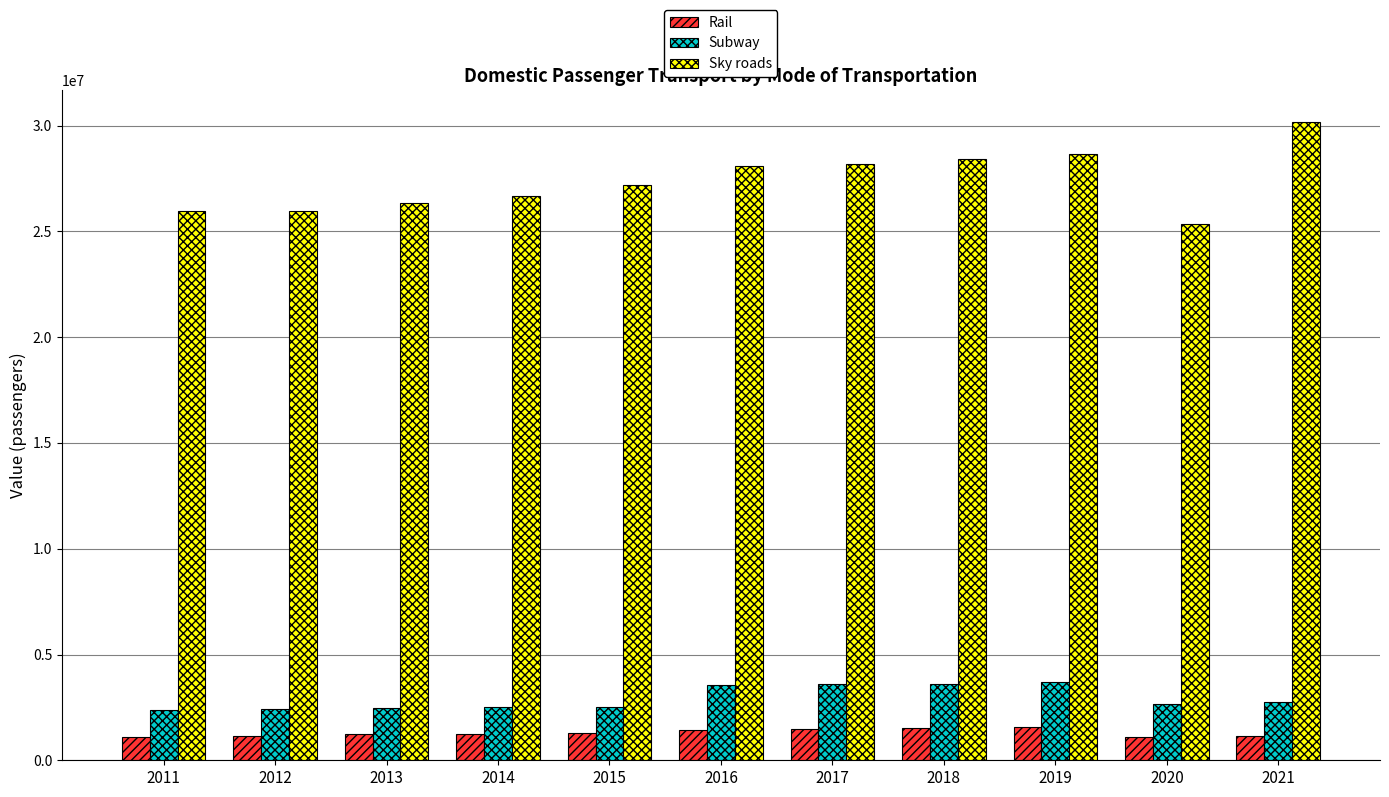

What is the difference between the highest and lowest values at 2015?

25924377